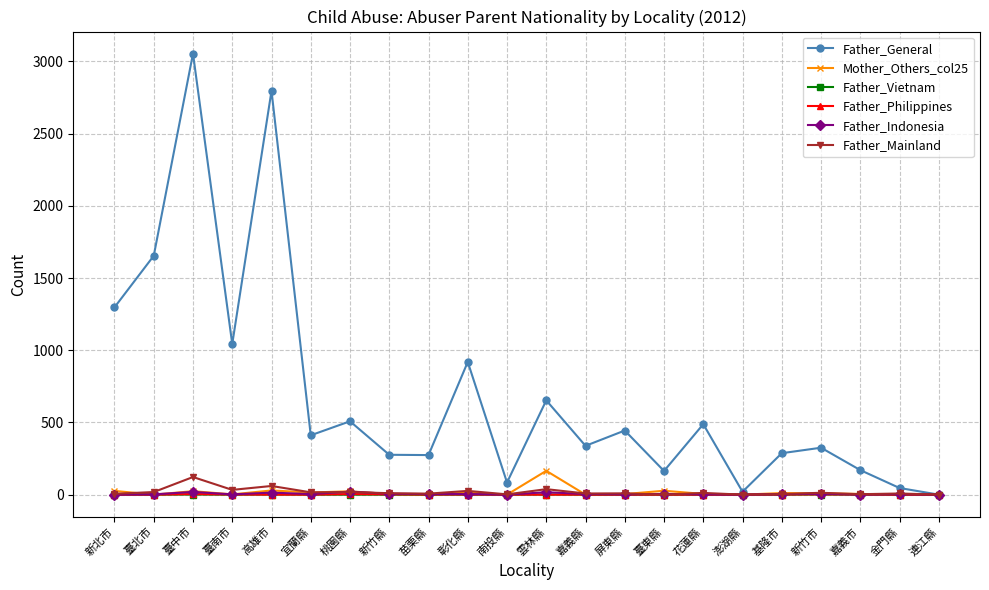

What is the total value across all series at 苗栗縣?

286